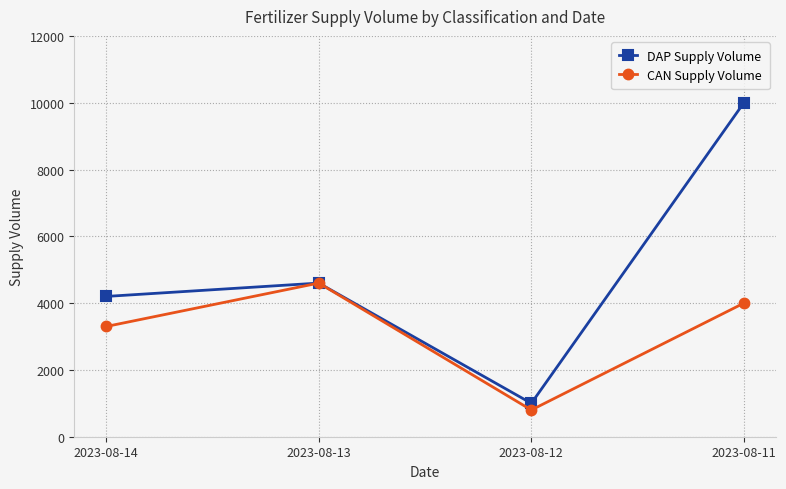

Rank the categories by CAN Supply Volume value from lowest to highest.

2023-08-12, 2023-08-14, 2023-08-11, 2023-08-13